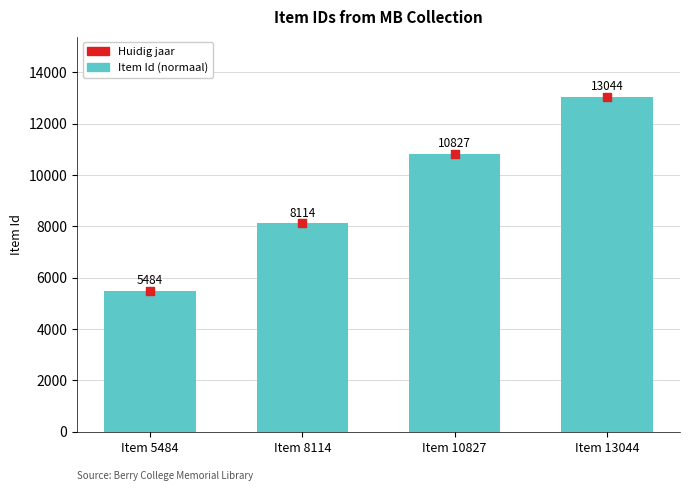

At which category is the sum across all series the highest?

Item 13044